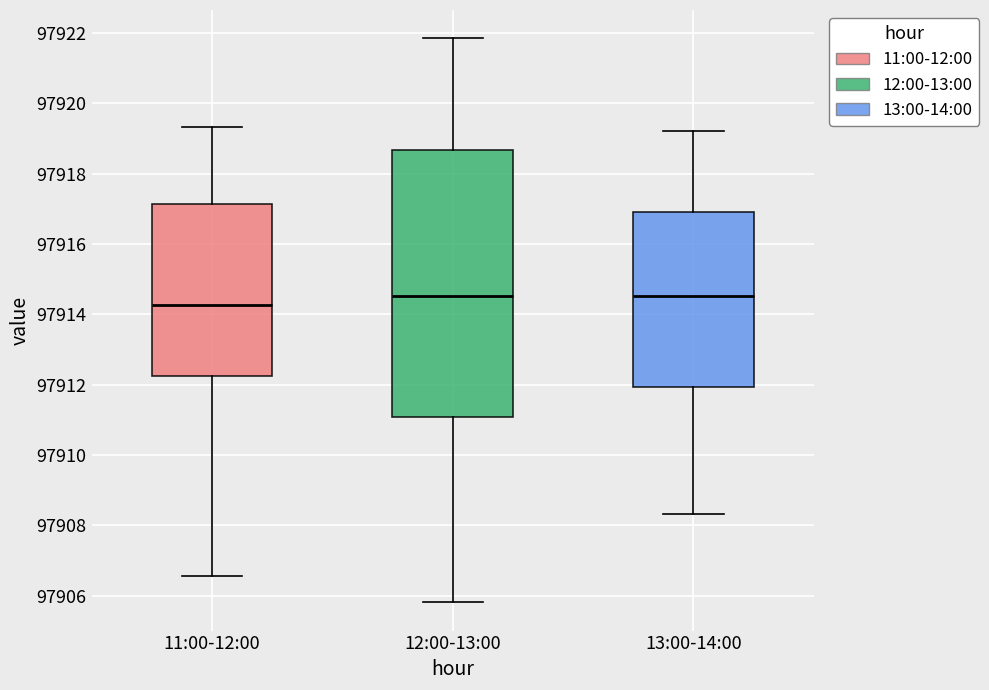

Which box's median line is the lowest?

11:00-12:00